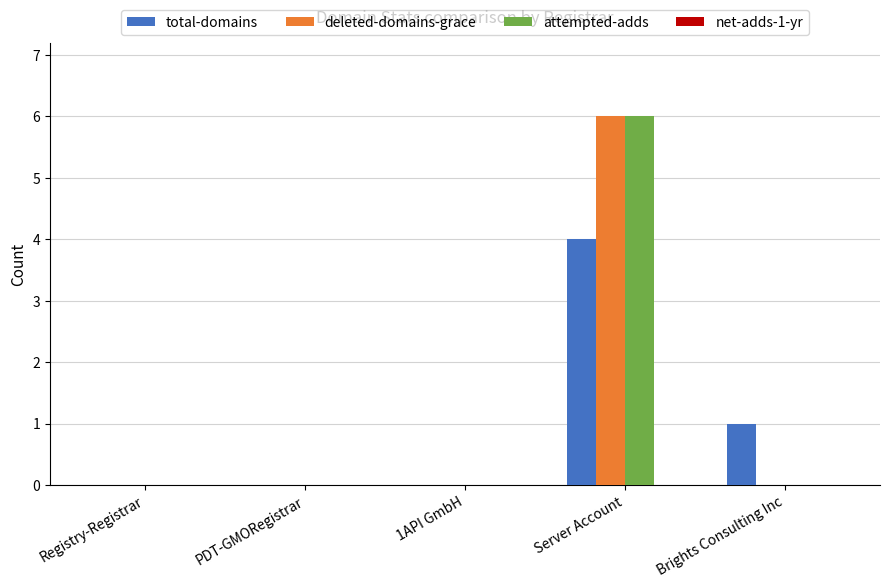

True or false: deleted-domains-grace has a value of 0 at PDT-GMORegistrar.

True